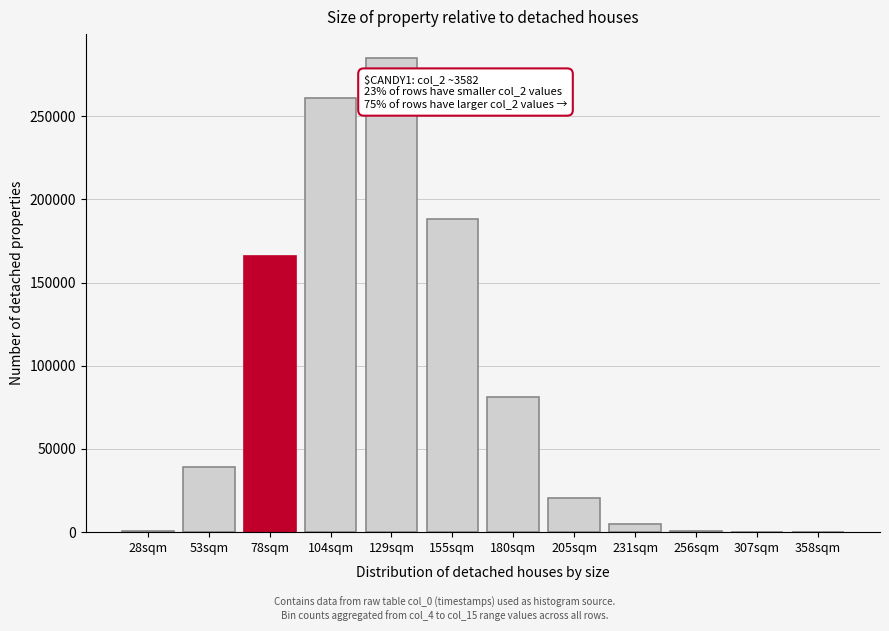

At which label is the value closest to 142552?

78sqm